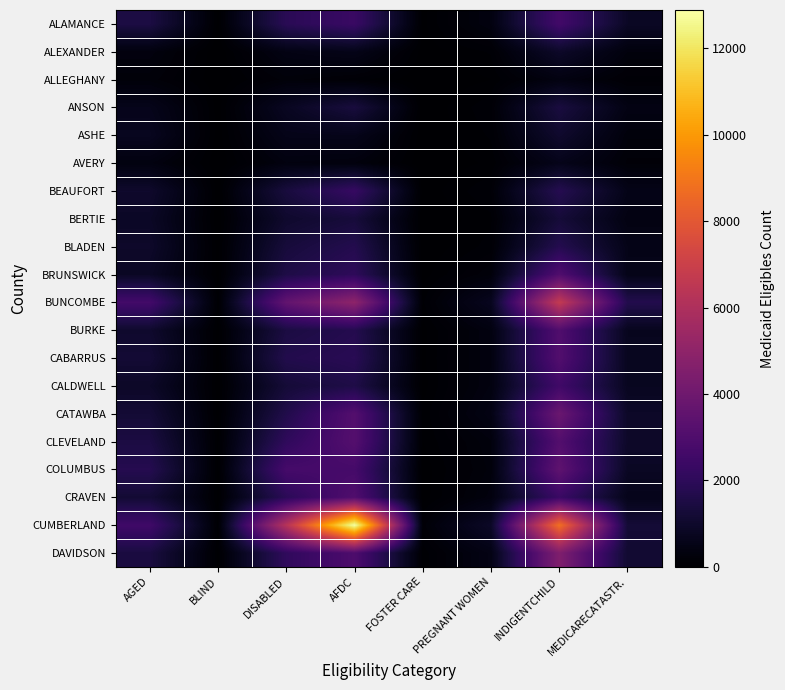

List the series in order of their peak value, highest first.

CUMBERLAND, BUNCOMBE, DAVIDSON, CATAWBA, COLUMBUS, CLEVELAND, CABARRUS, CRAVEN, BRUNSWICK, BURKE, ALAMANCE, CALDWELL, BEAUFORT, BLADEN, ANSON, BERTIE, ASHE, ALEXANDER, AVERY, ALLEGHANY